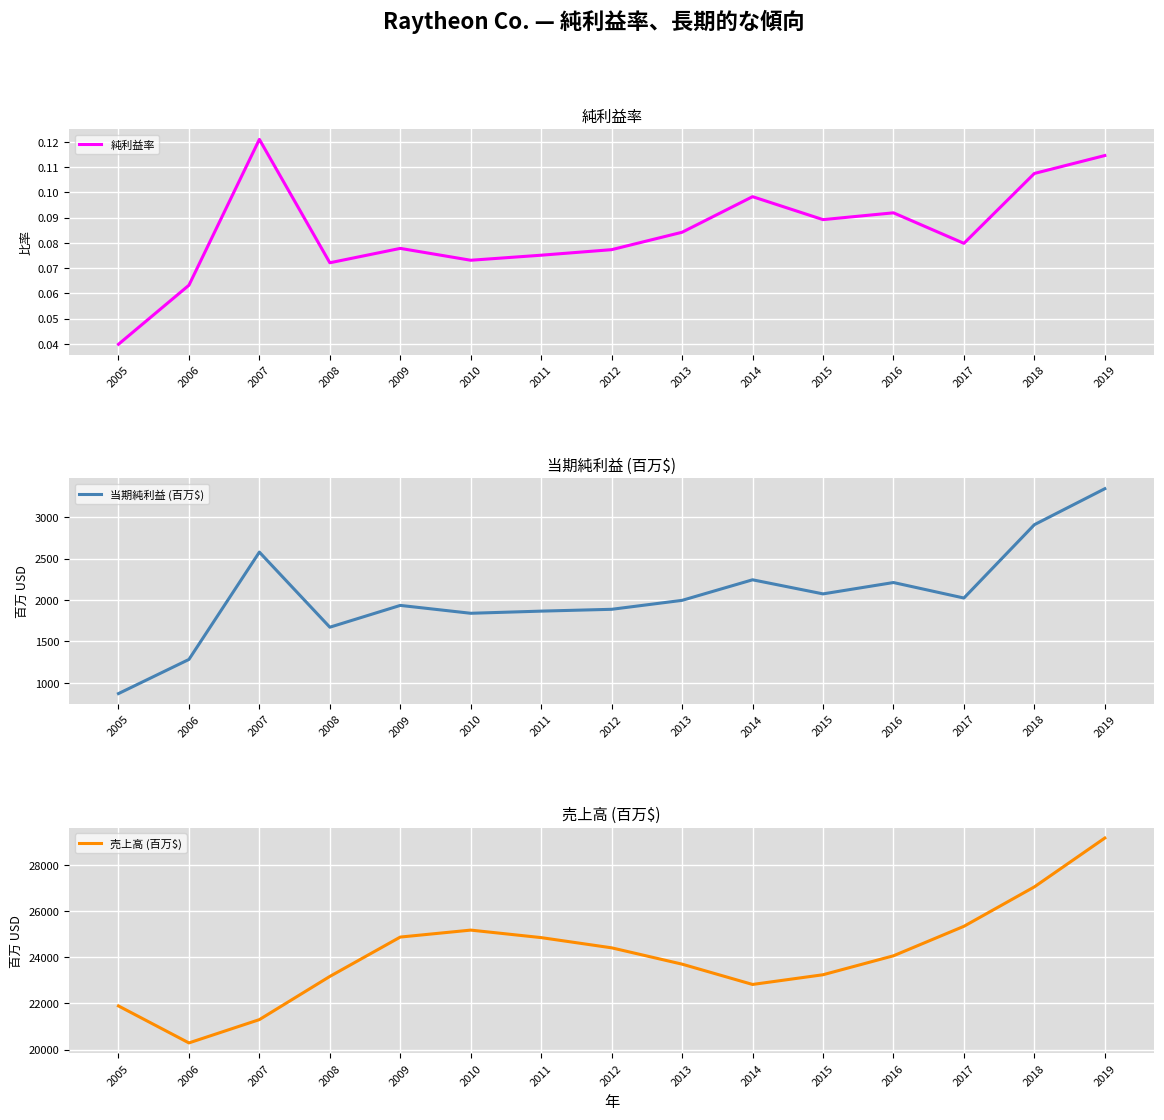

What is the value of the 売上高 (百万$) point at the 5th from the left?

24881.0